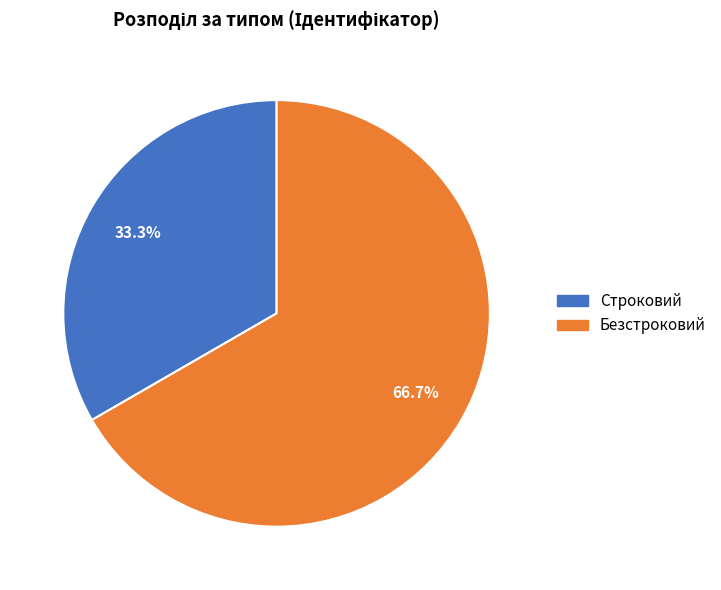

Which has a higher value, Строковий or Безстроковий?

Безстроковий